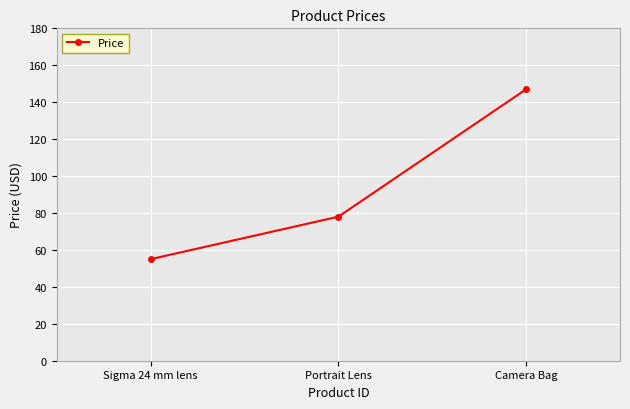

Rank the categories by value from highest to lowest.

Camera Bag, Portrait Lens, Sigma 24 mm lens